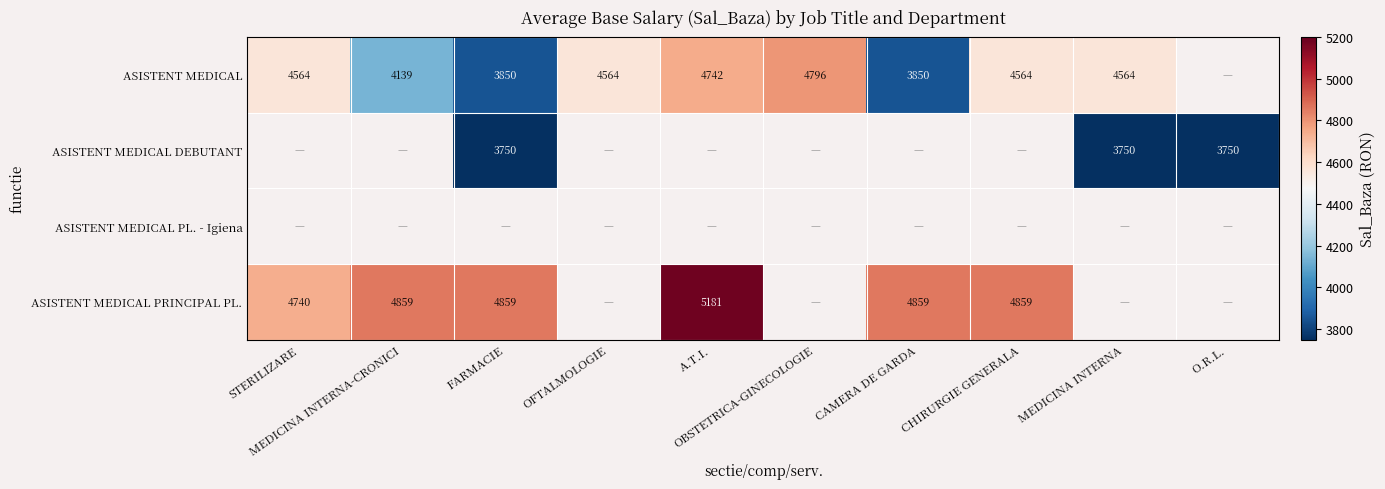

Which category has the highest value in the ASISTENT MEDICAL PRINCIPAL PL. series?

A.T.I.